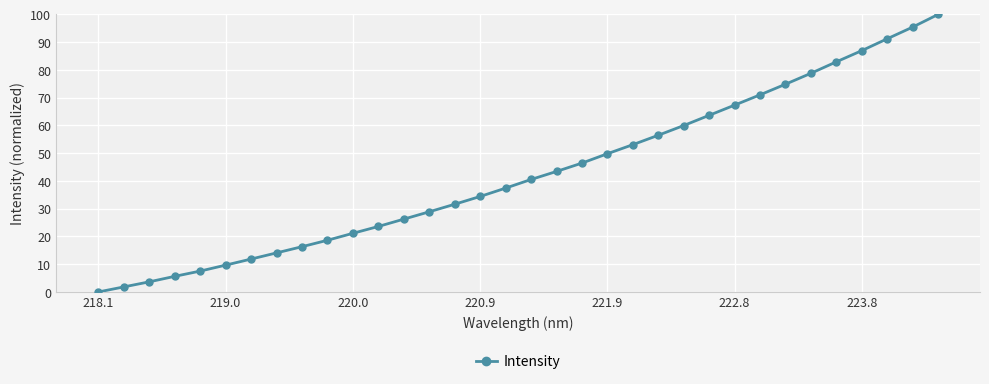

What is the sum of all values?

1454.8